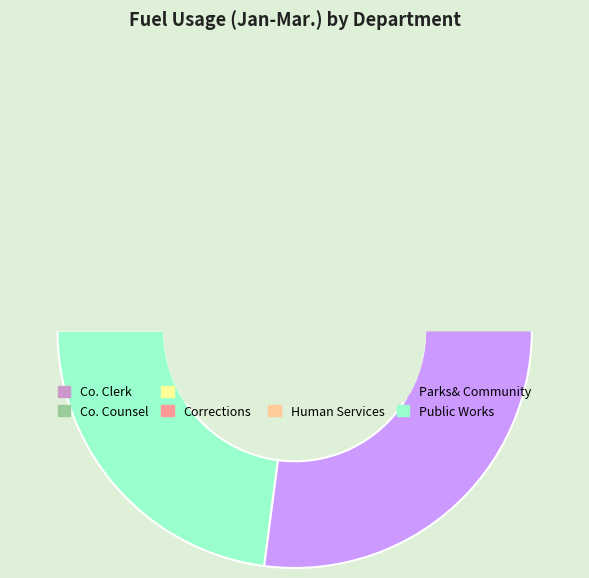

What portion of the pie excludes Co. Manager?

91.7%